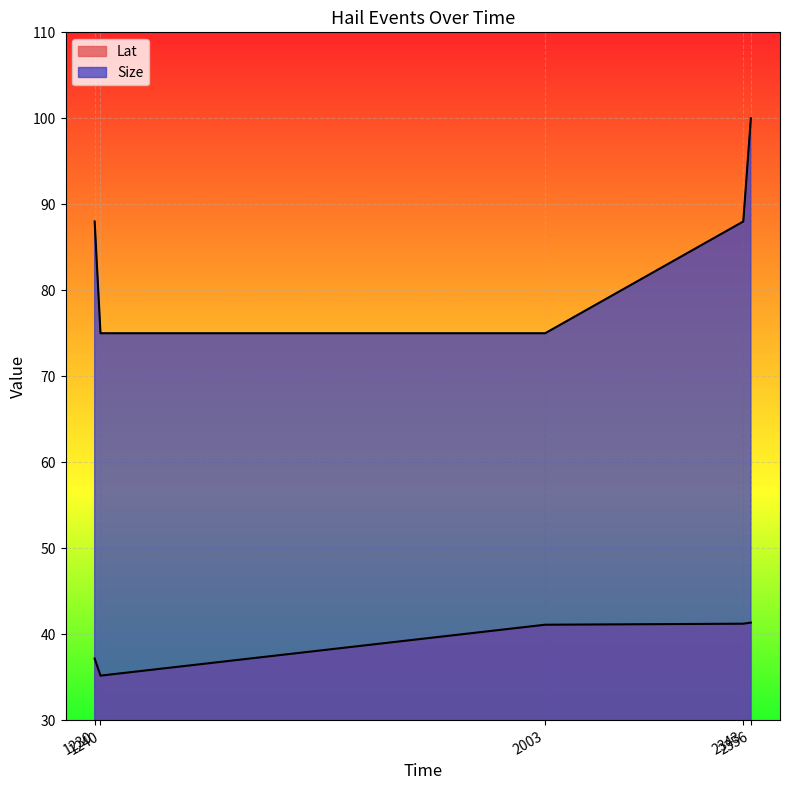

Where does the Size series first go above 88?

2356